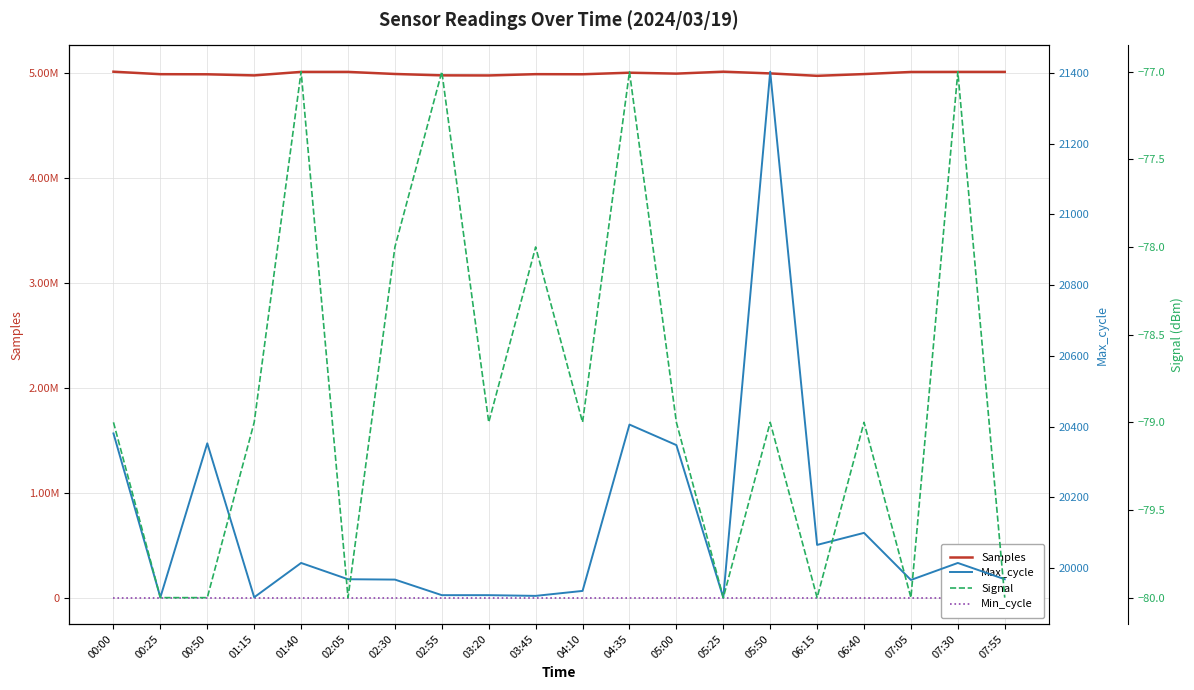

The value of Max_cycle at 07:55 is 35572. True or false?

False